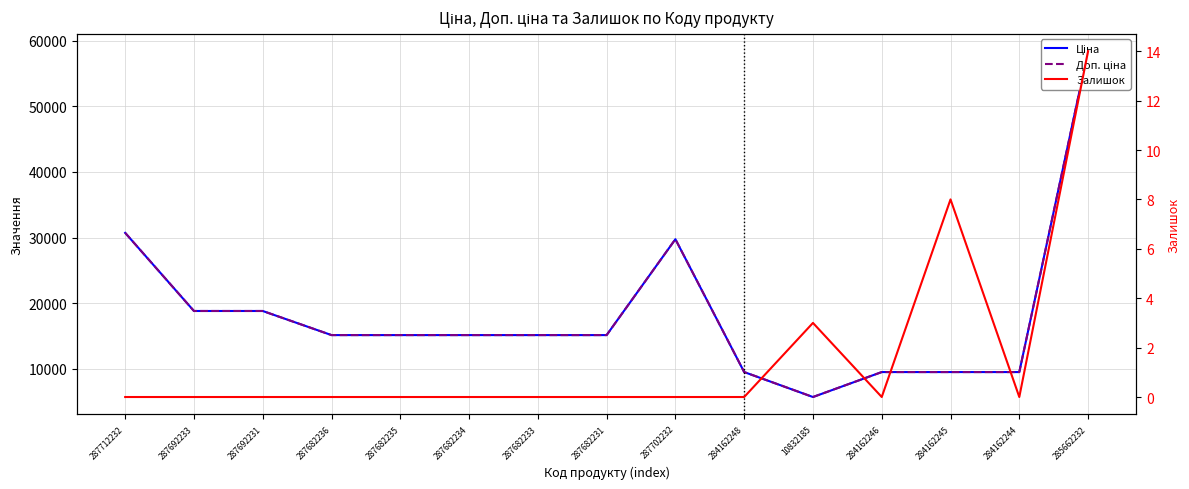

At which category does the chart reach its minimum across all series?

287712232